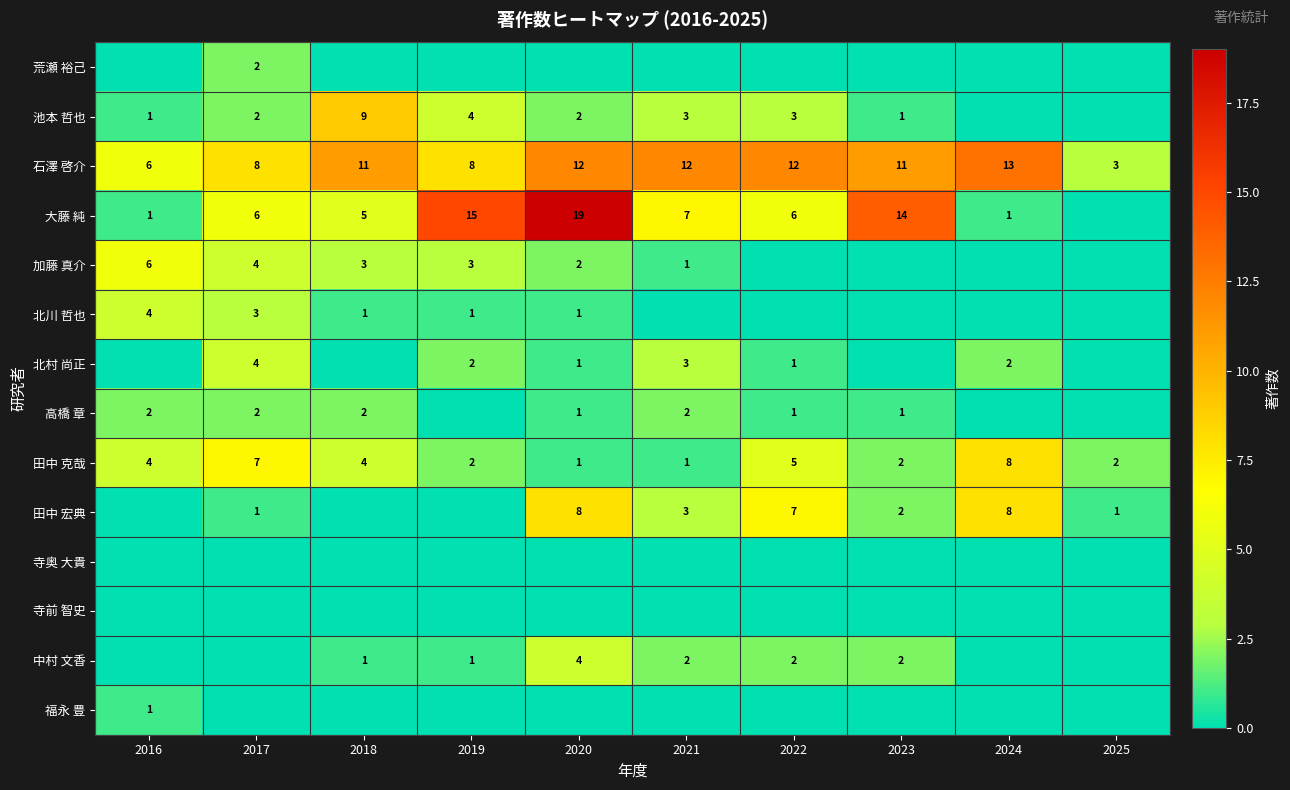

Read the 田中 克哉 value at 2022.

5